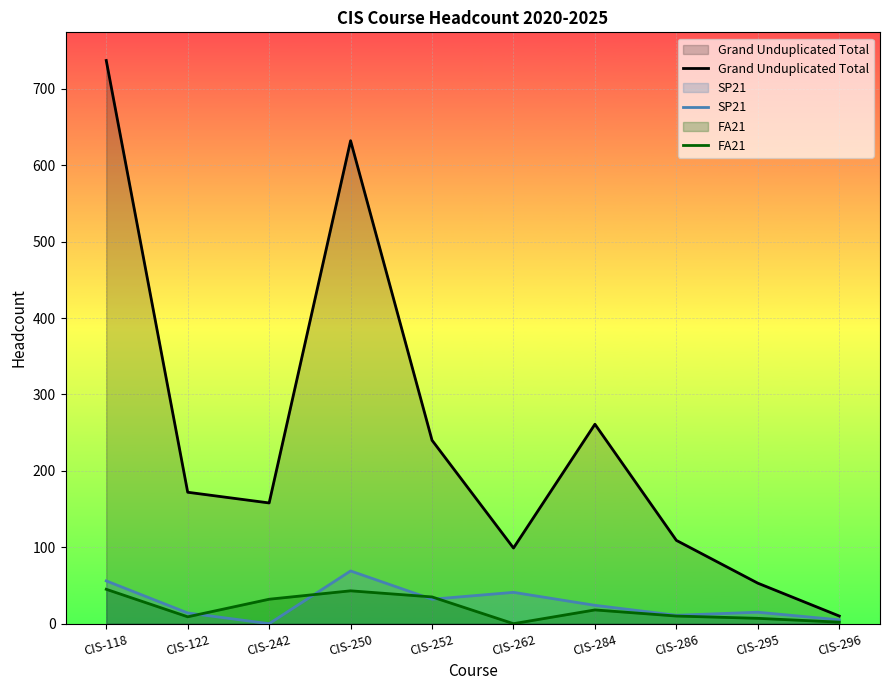

Reading left to right, what are all the values shown in this chart?

Grand Unduplicated Total: 737	172	158	632	240	99	261	109	53	10
SP21: 56	14	0	69	32	41	24	11	15	5
FA21: 45	9	32	43	35	0	18	10	7	2